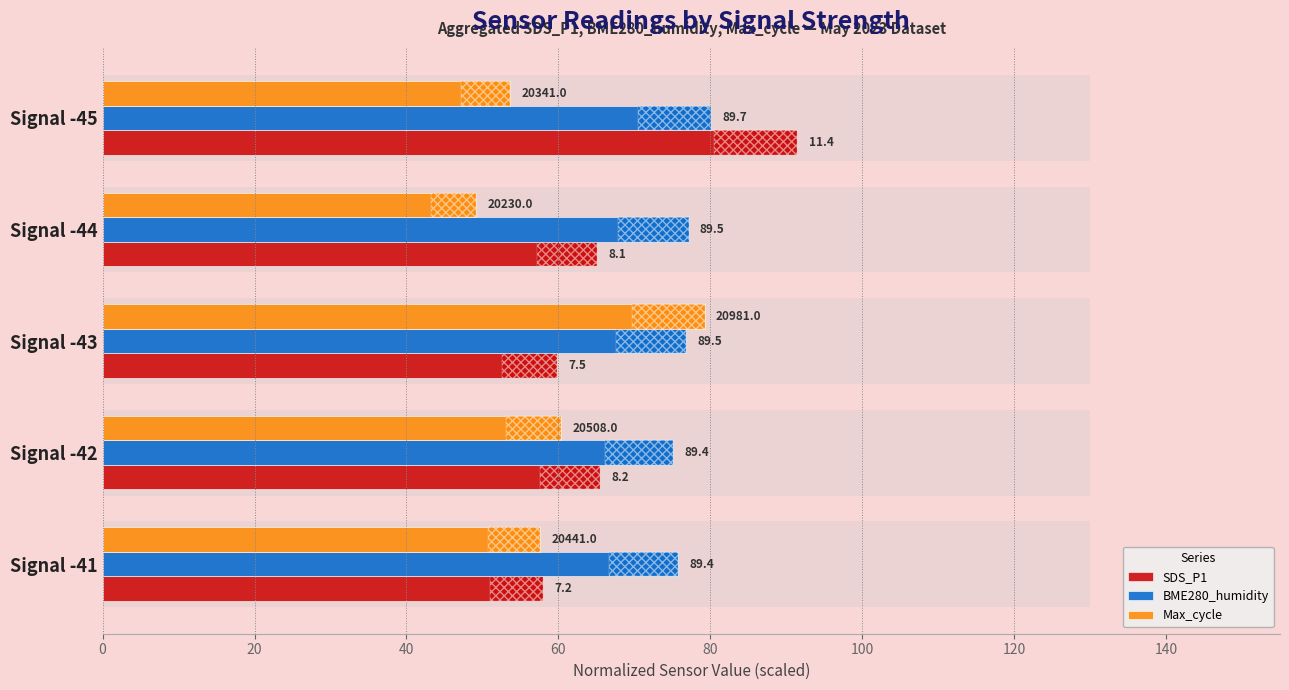

Which series changed the most between Signal -42 and Signal -43?

Max_cycle